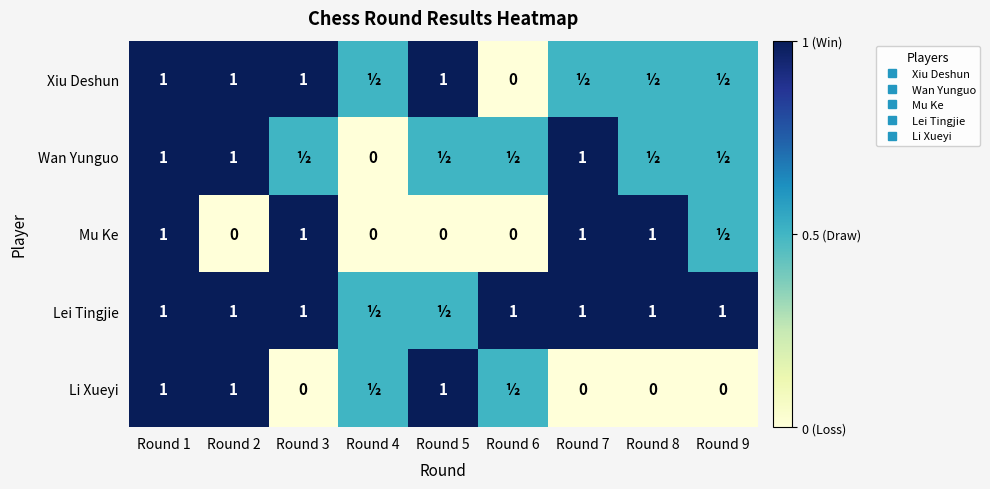

Which series changed the most between Round 1 and Round 3?

Li Xueyi